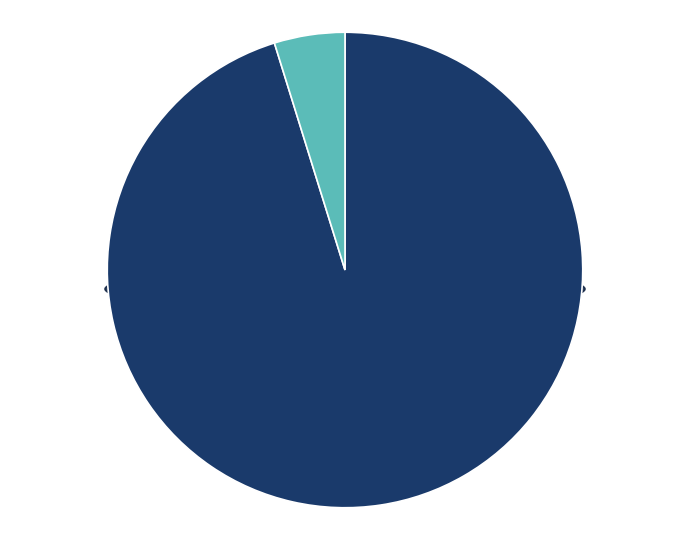

The 16 slice represents 9% of the pie. True or false?

False